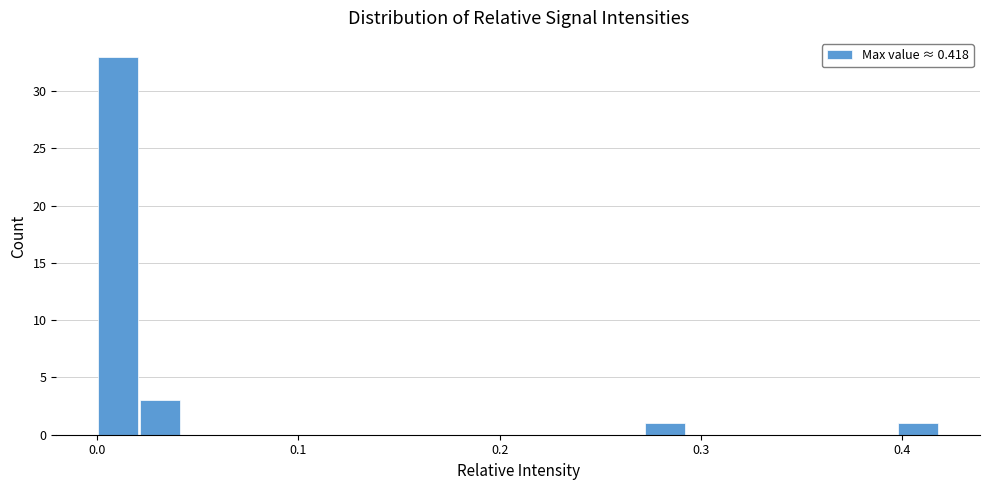

Read against the x-axis, roughly where is the centre of the tallest bar?

0.01